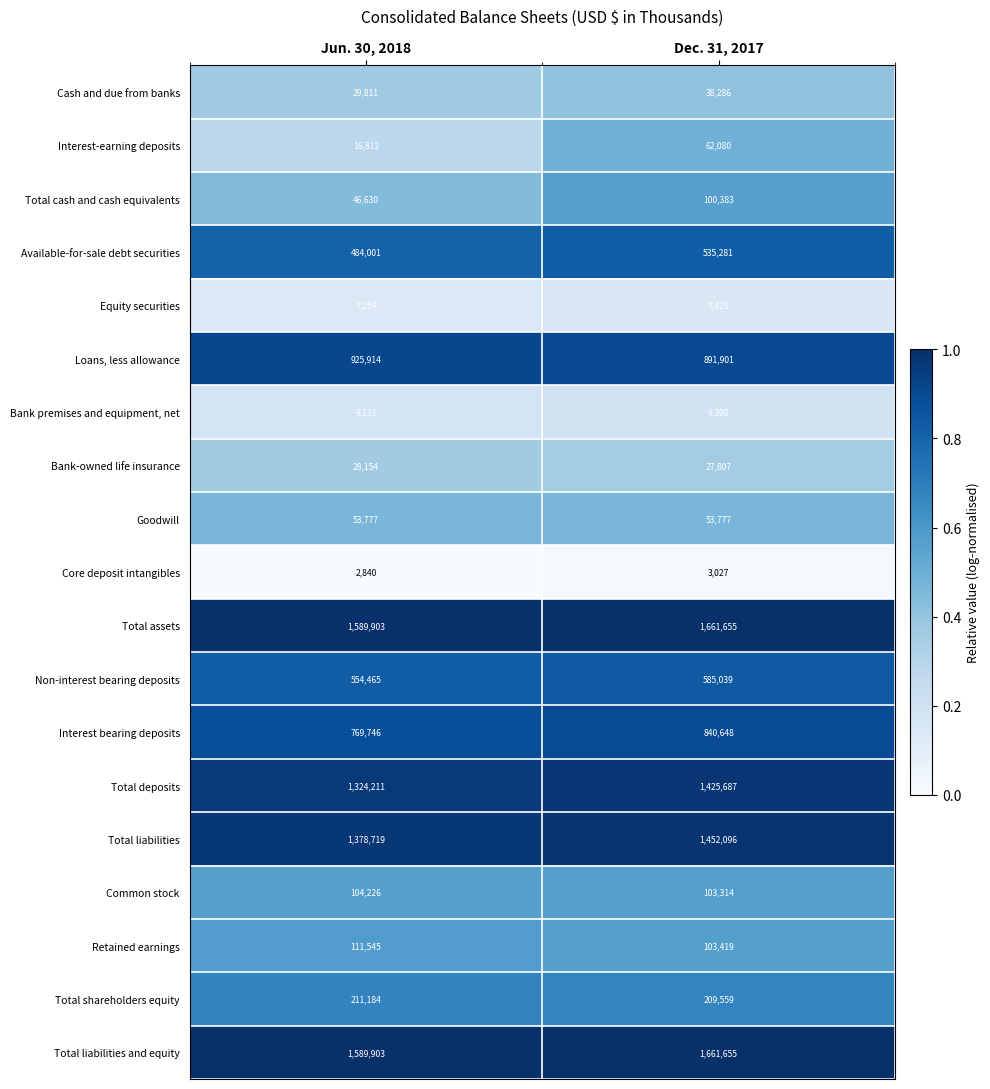

What is the sum of the Bank-owned life insurance values at Dec. 31, 2017 and Jun. 30, 2018?

55961